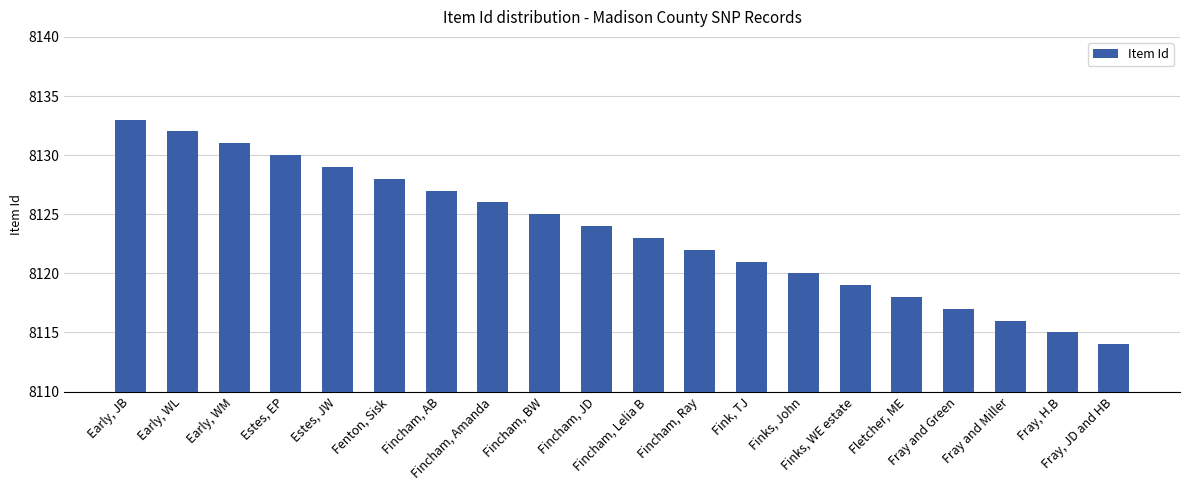

At which category does the chart reach its peak across all series?

Early, JB